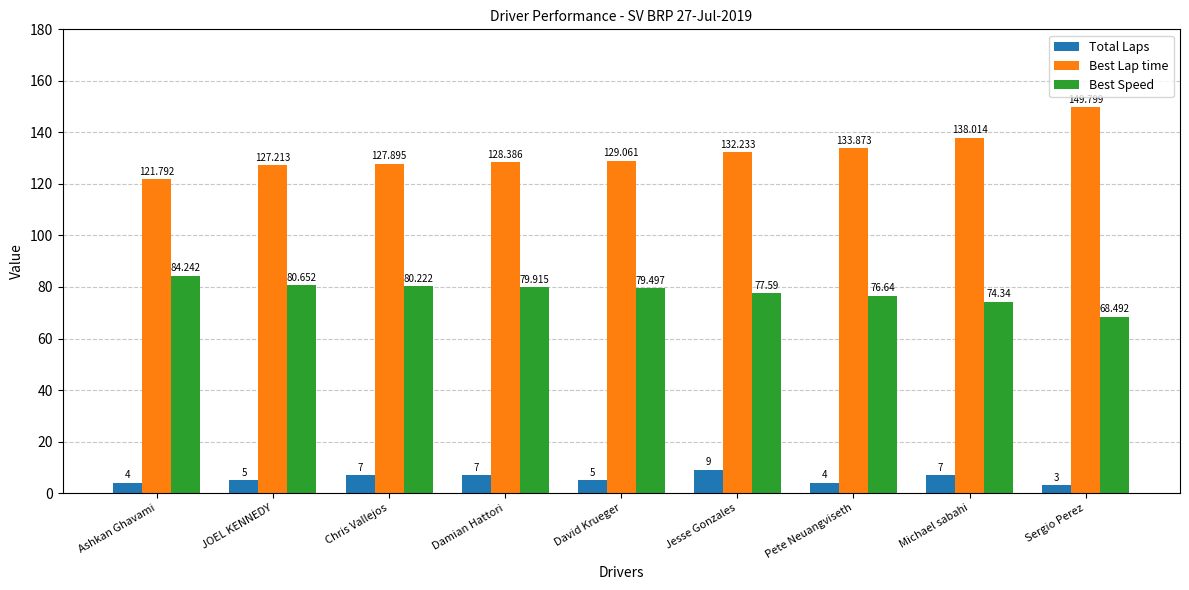

The value of Best Lap time at Jesse Gonzales is 132.2. True or false?

True